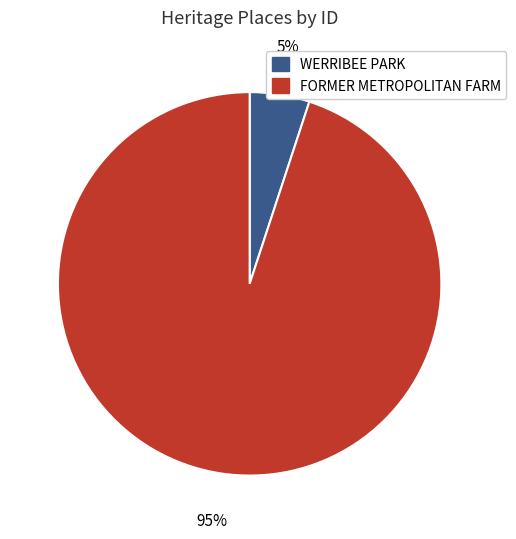

Which has a higher value, FORMER METROPOLITAN FARM or WERRIBEE PARK?

FORMER METROPOLITAN FARM